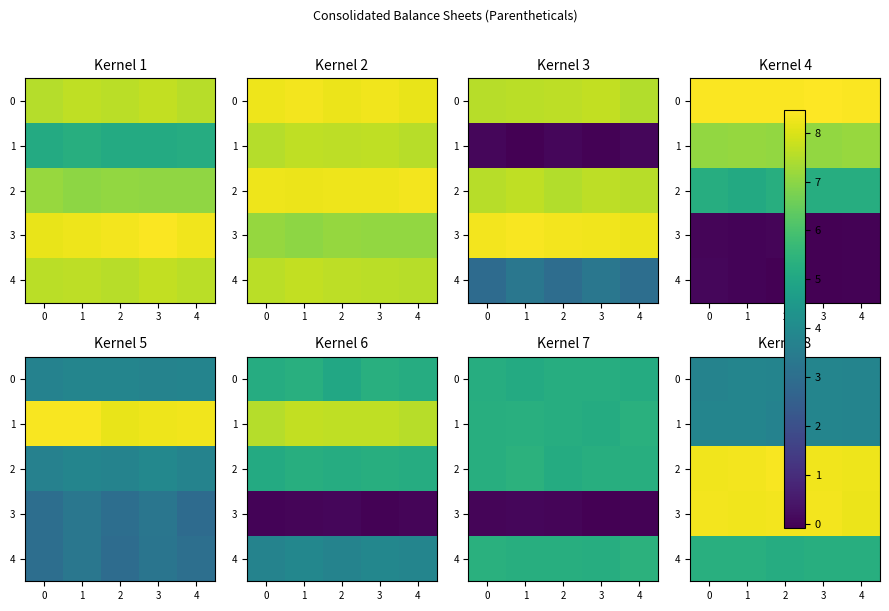

Where is 1 nearest to the value 3?

2